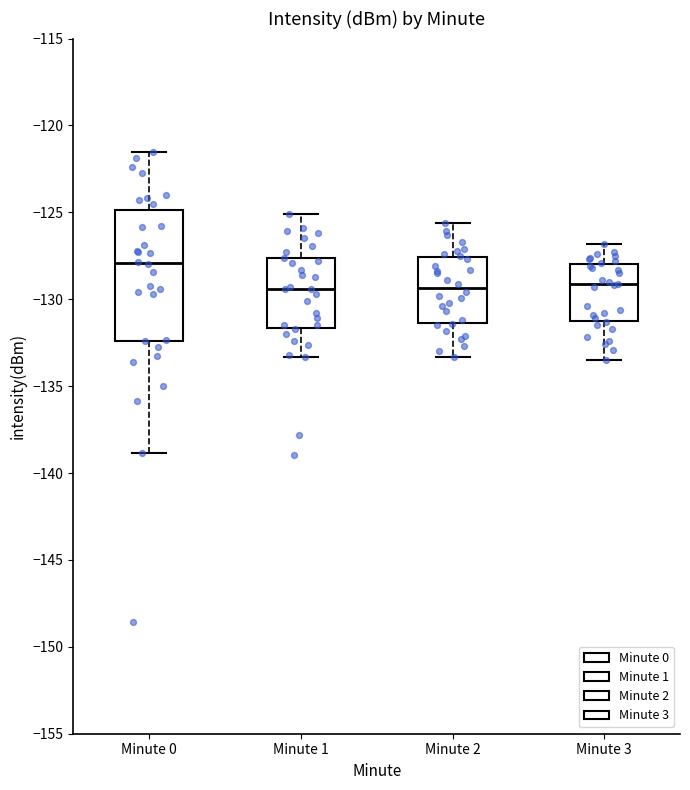

Where is the upper edge of the box for Minute 3 on the y-axis? The values are not printed on the chart, so give them approximately, as read against the axis.

-128.0